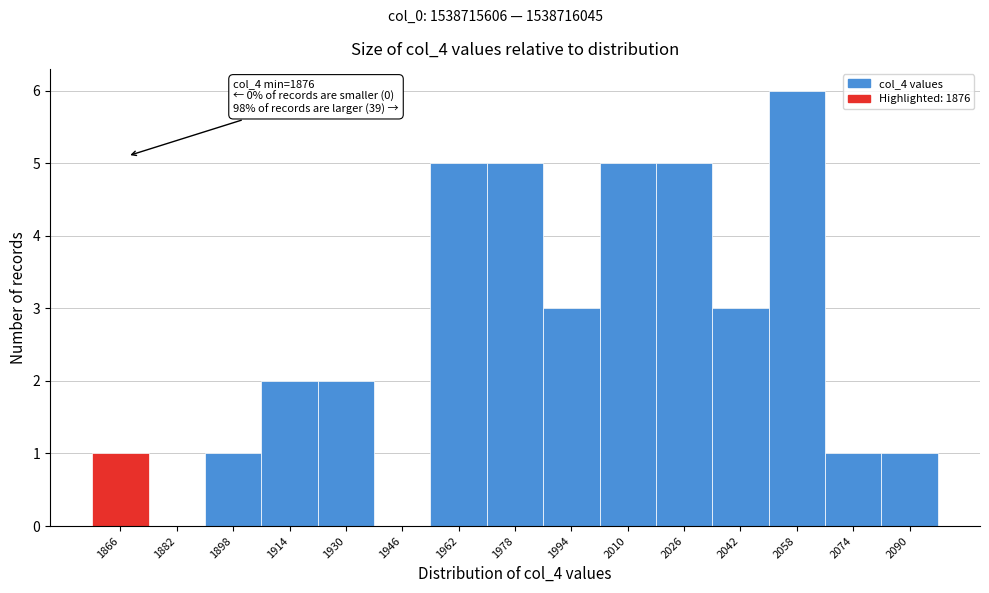

Reading right to left, transcribe all the data shown in this chart.

2090=1	2074=1	2058=6	2042=3	2026=5	2010=5	1994=3	1978=5	1962=5	1946=0	1930=2	1914=2	1898=1	1882=0	1866=1